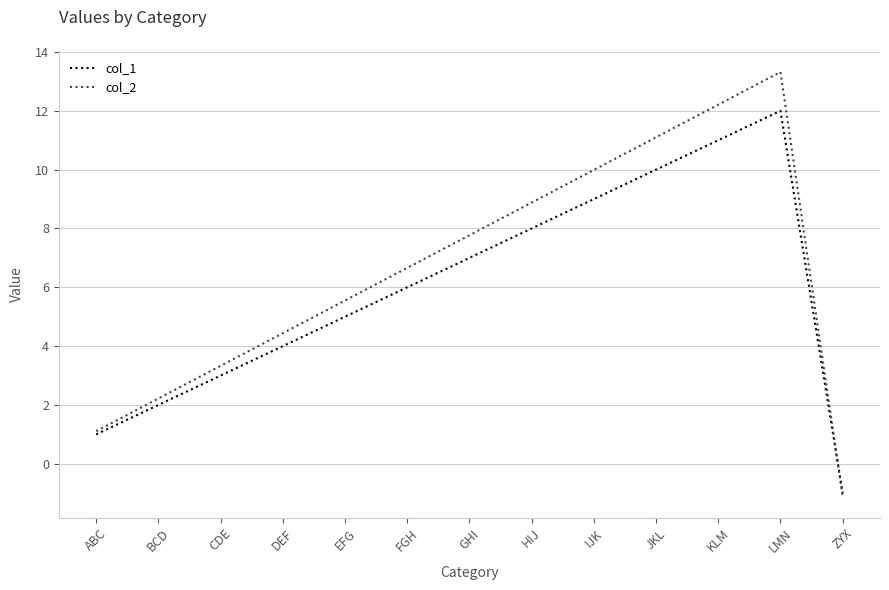

What are all the series names shown in the legend?

col_1, col_2